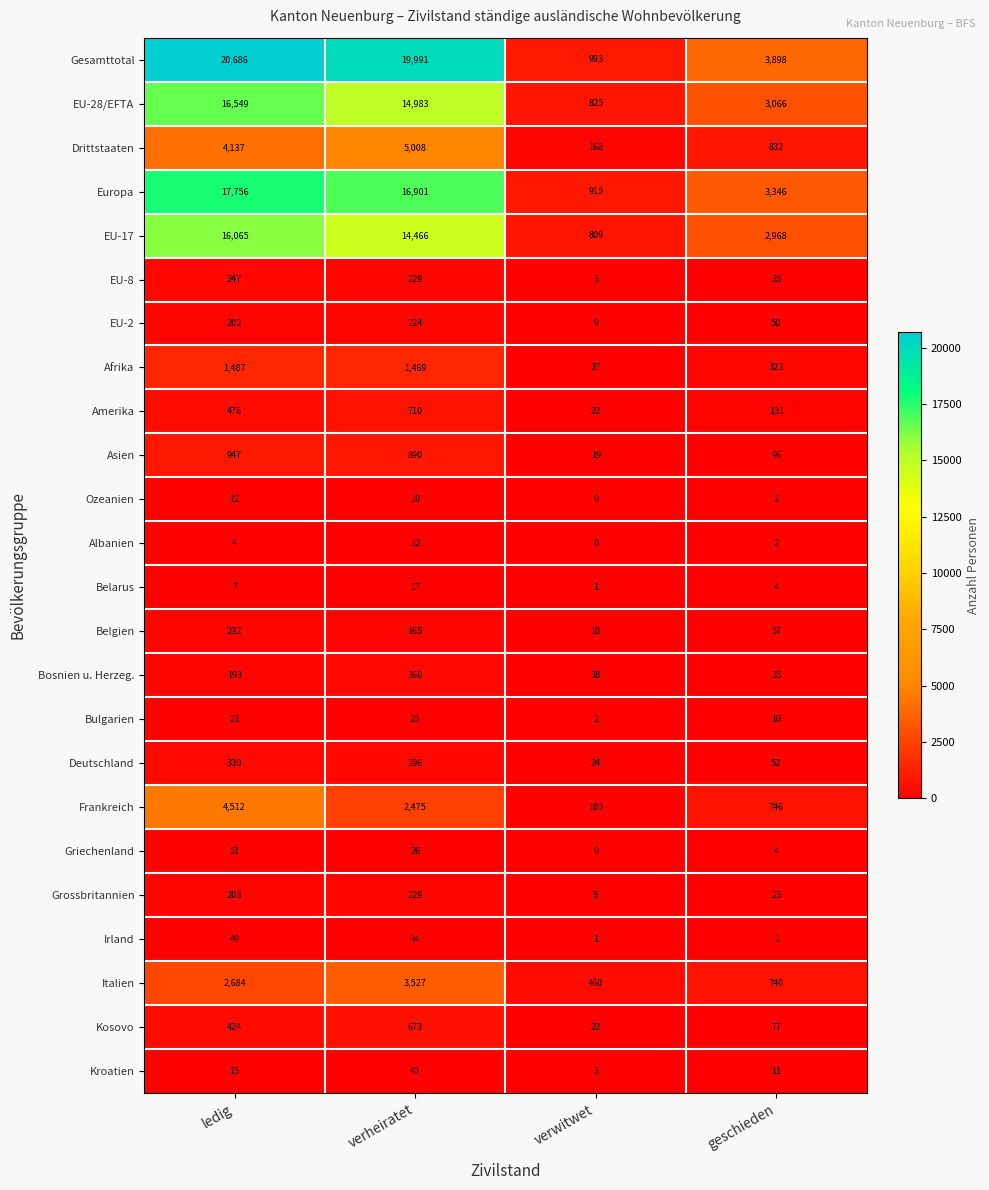

What is the average value of the Ozeanien series?

6